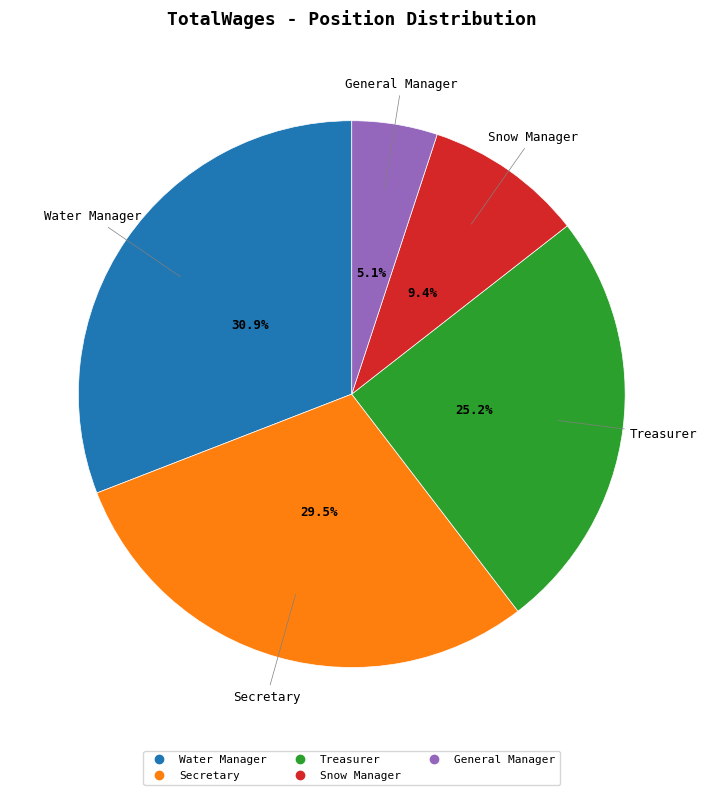

Rank the categories by value from highest to lowest.

Water Manager, Secretary, Treasurer, Snow Manager, General Manager